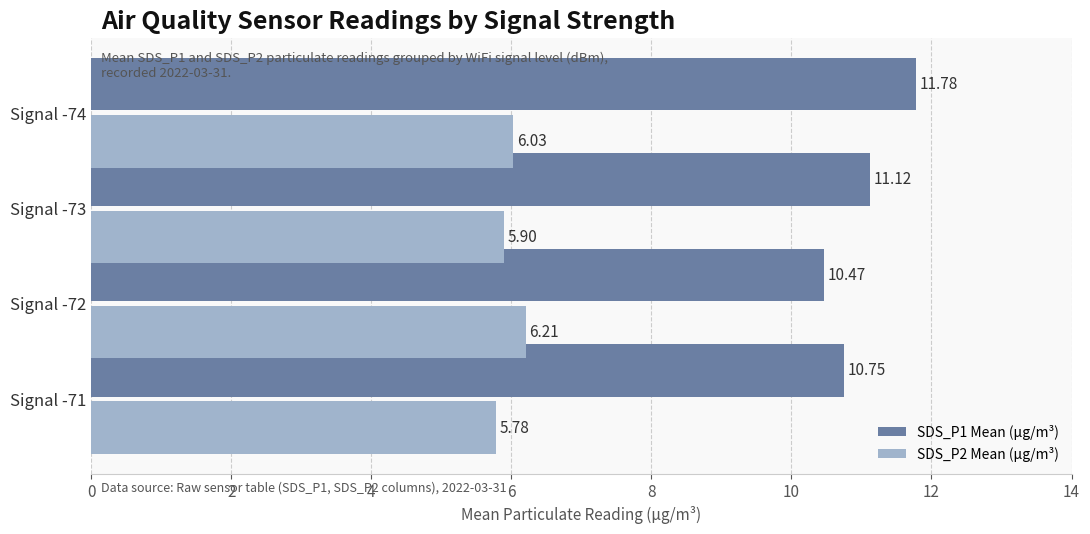

Is the value of SDS_P2 Mean (µg/m³) at Signal -71 greater than the value of SDS_P1 Mean (µg/m³) at Signal -73?

No